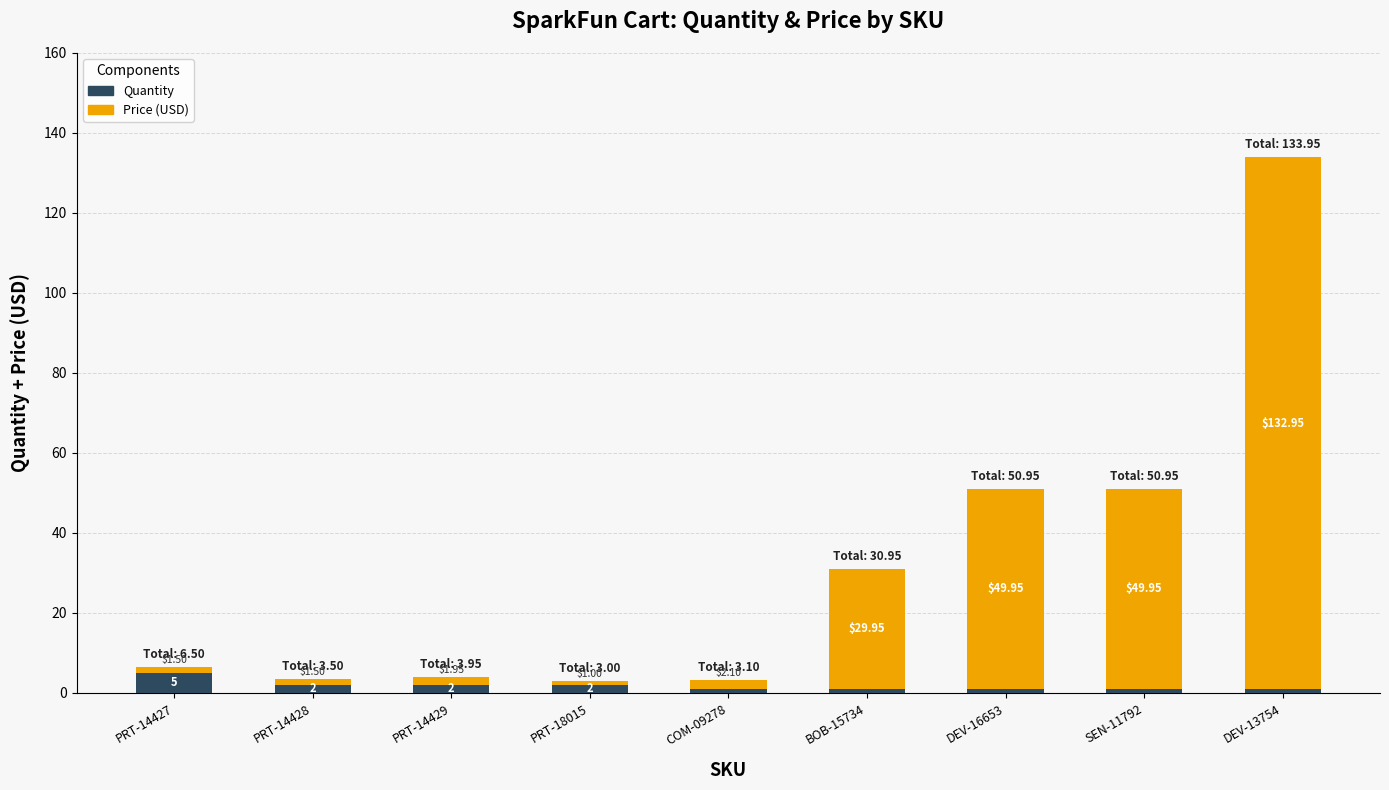

At which category is the sum across all series the highest?

DEV-13754